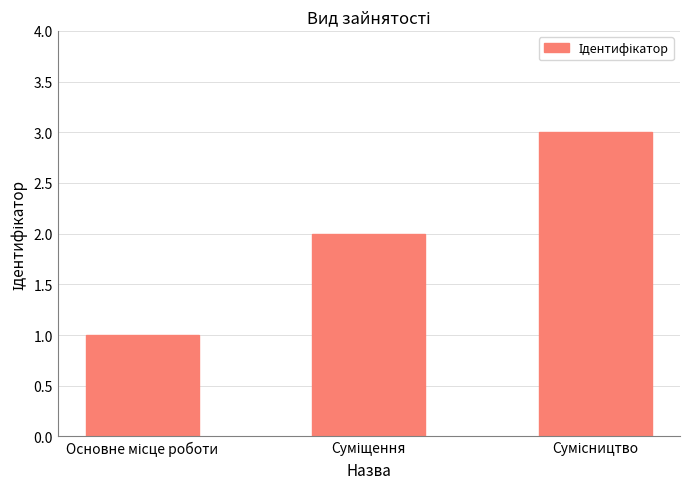

What is the greatest value displayed?

3